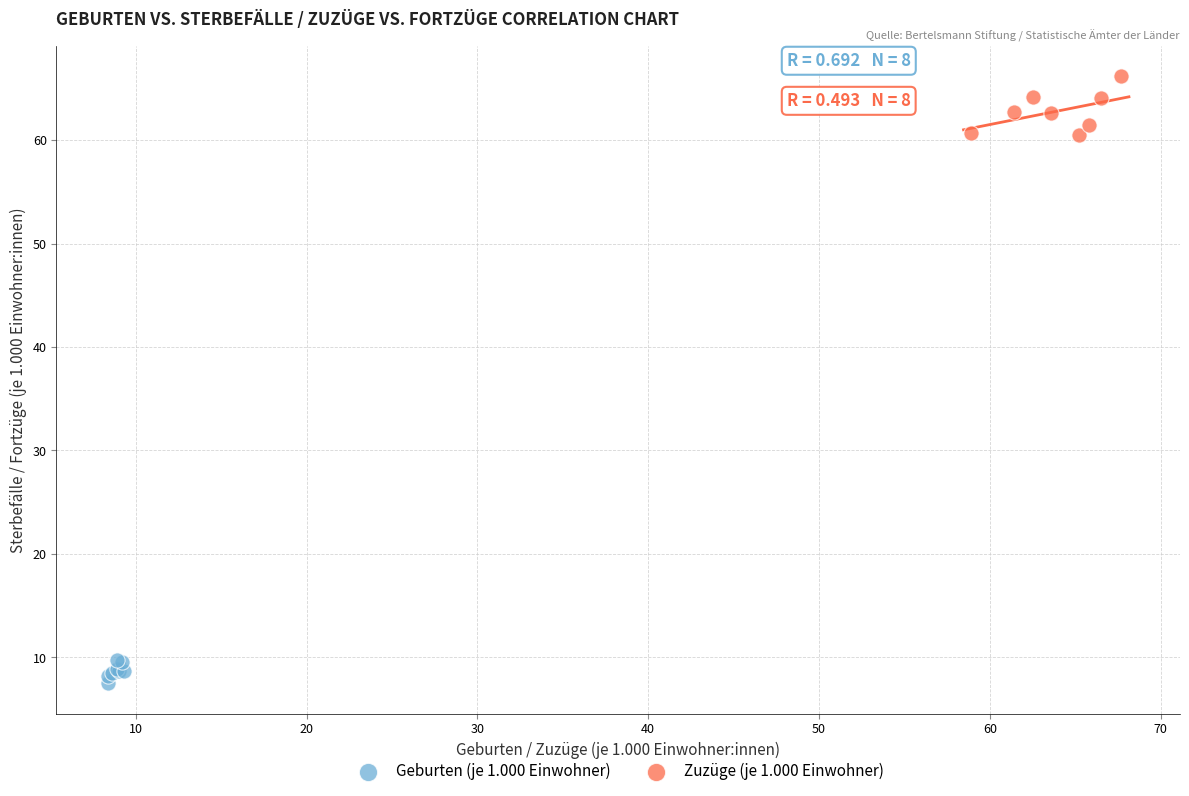

Which series has the widest spread of Y values?

Zuzüge (je 1.000 Einwohner)